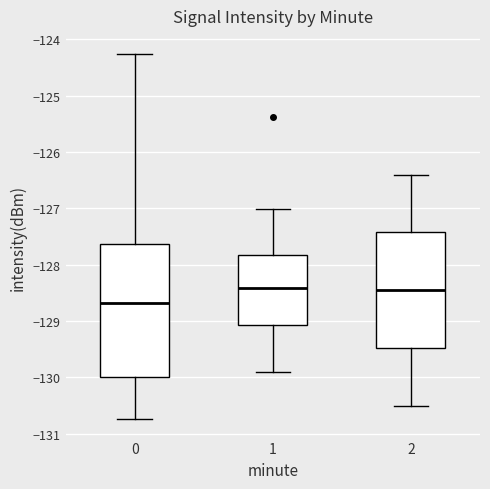

Where does the lower whisker of the box at x = 2 end on the y-axis? The values are not printed on the chart, so give them approximately, as read against the axis.

-130.5